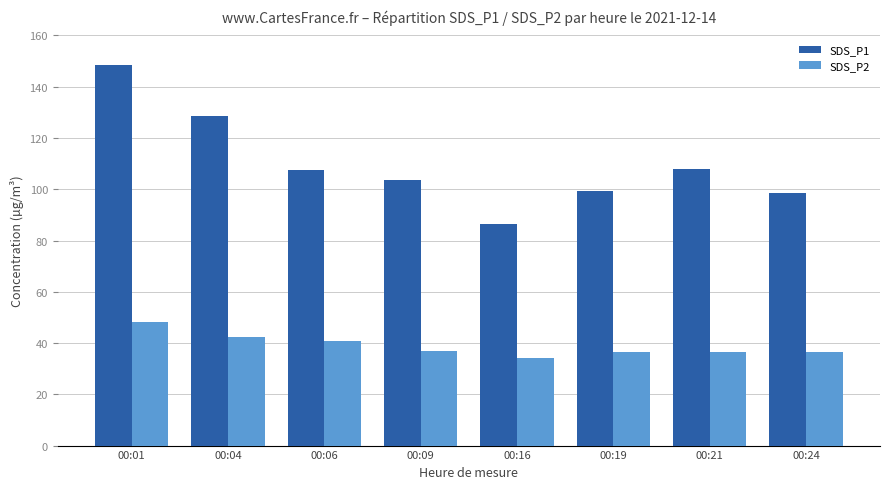

Is the value of SDS_P2 at 00:19 greater than the value of SDS_P1 at 00:24?

No